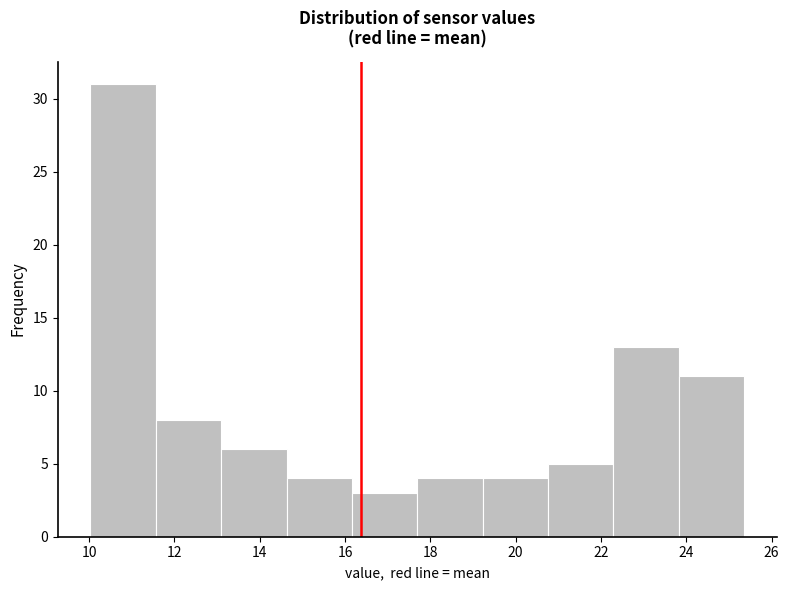

How tall is the bar that spans 11.6 to 13.0 on the x-axis? Neither the bar edges nor the heights are printed on the chart, so give them approximately, as read against the axes.

8